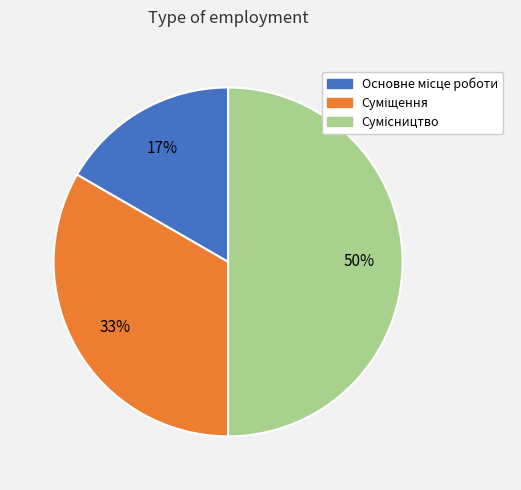

To the nearest percent, what is the difference between the largest and smallest slice percentages?

33%